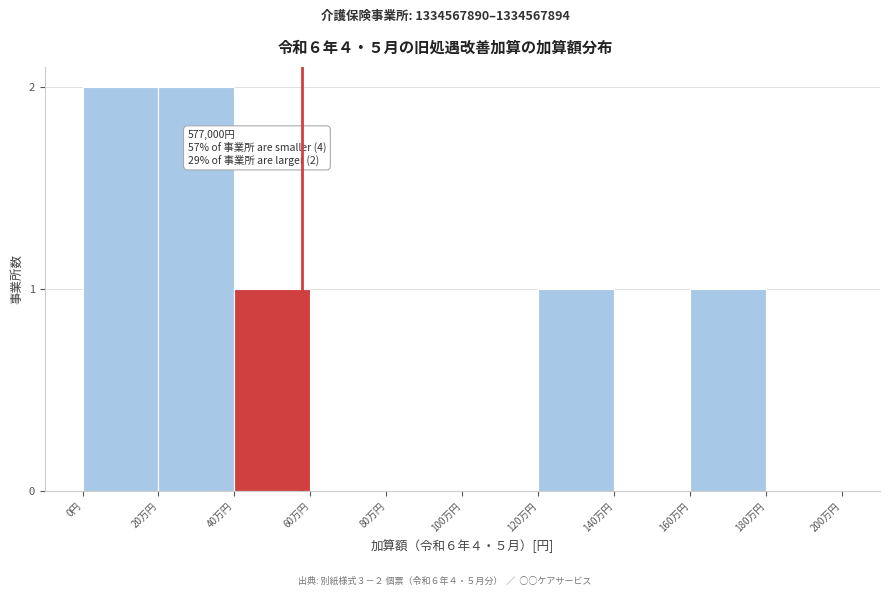

Reading left to right, extract all data points from this chart.

0円=2	20万円=2	40万円=1	60万円=0	80万円=0	100万円=0	120万円=1	140万円=0	160万円=1	180万円=0